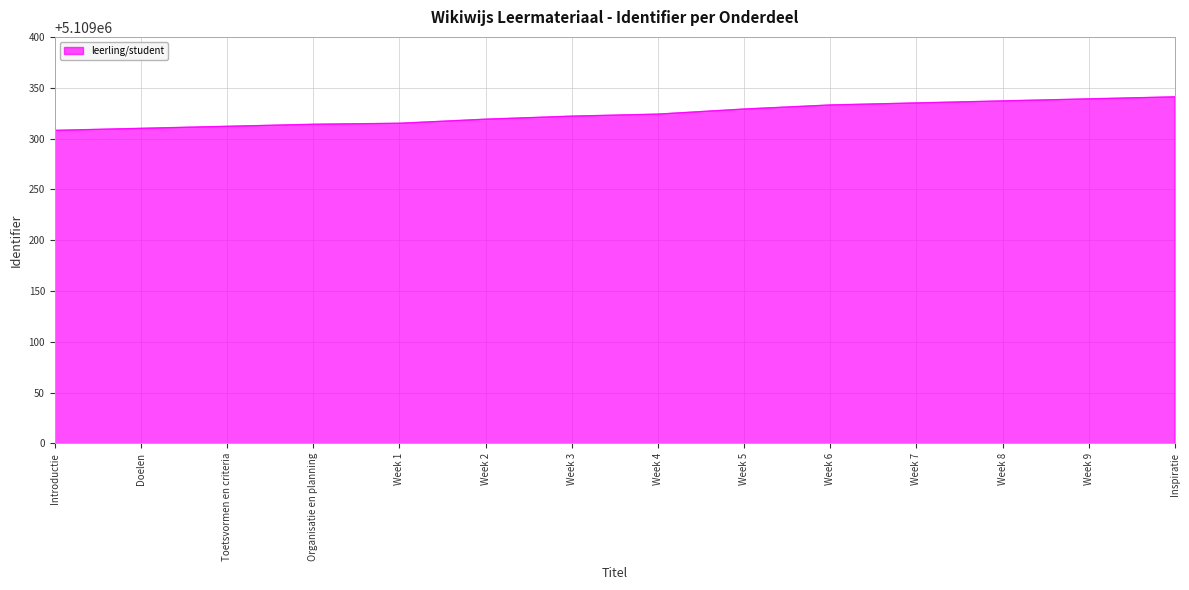

Count the number of data series in this chart.

1